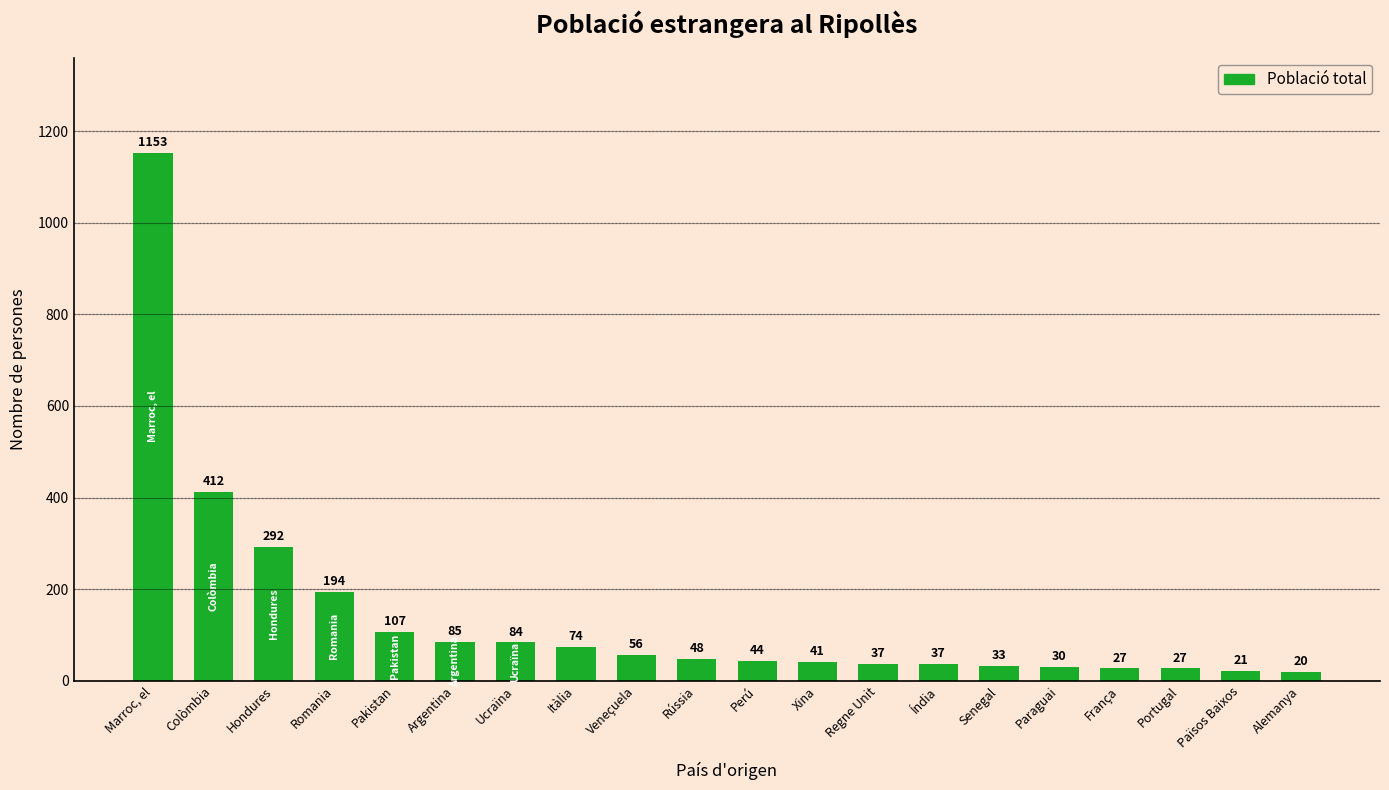

What position from the right is Colòmbia?

19